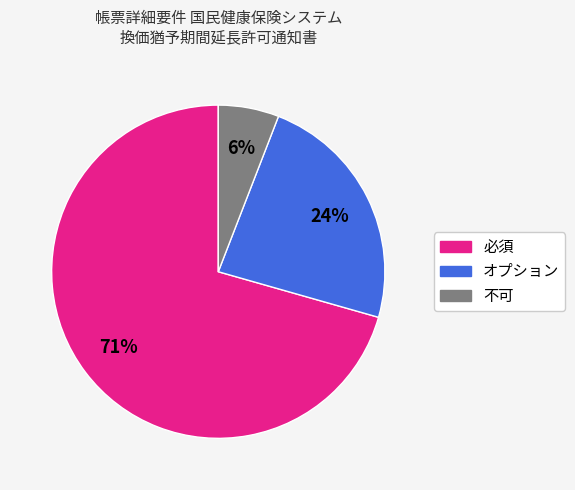

True or false: 必須 accounts for 71% of the total.

True